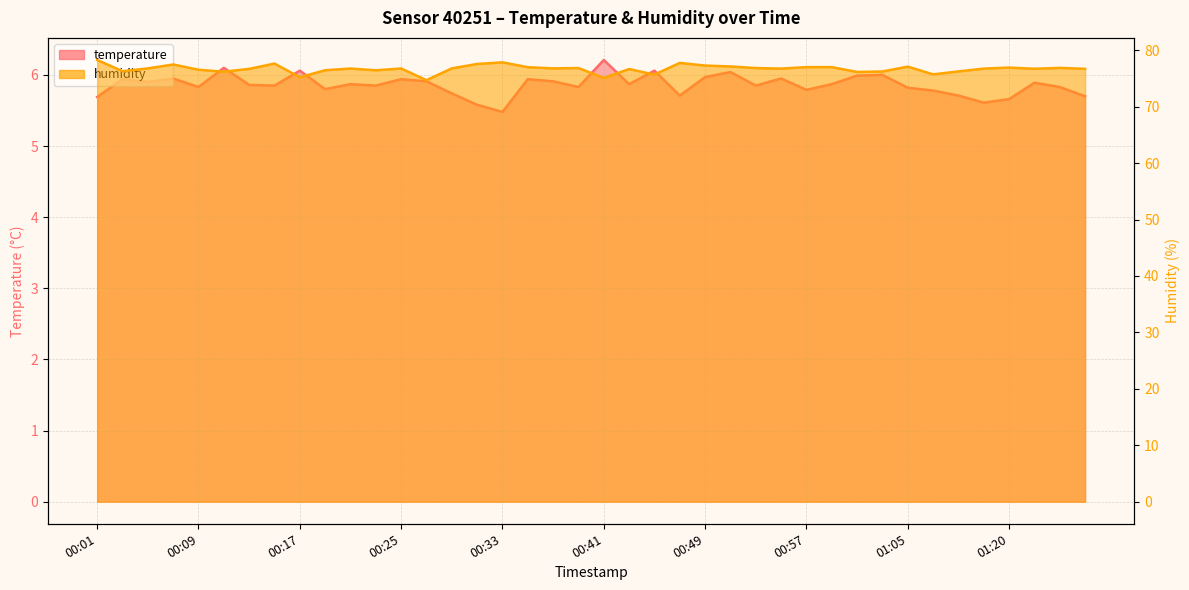

True or false: temperature and humidity intersect in this chart.

False